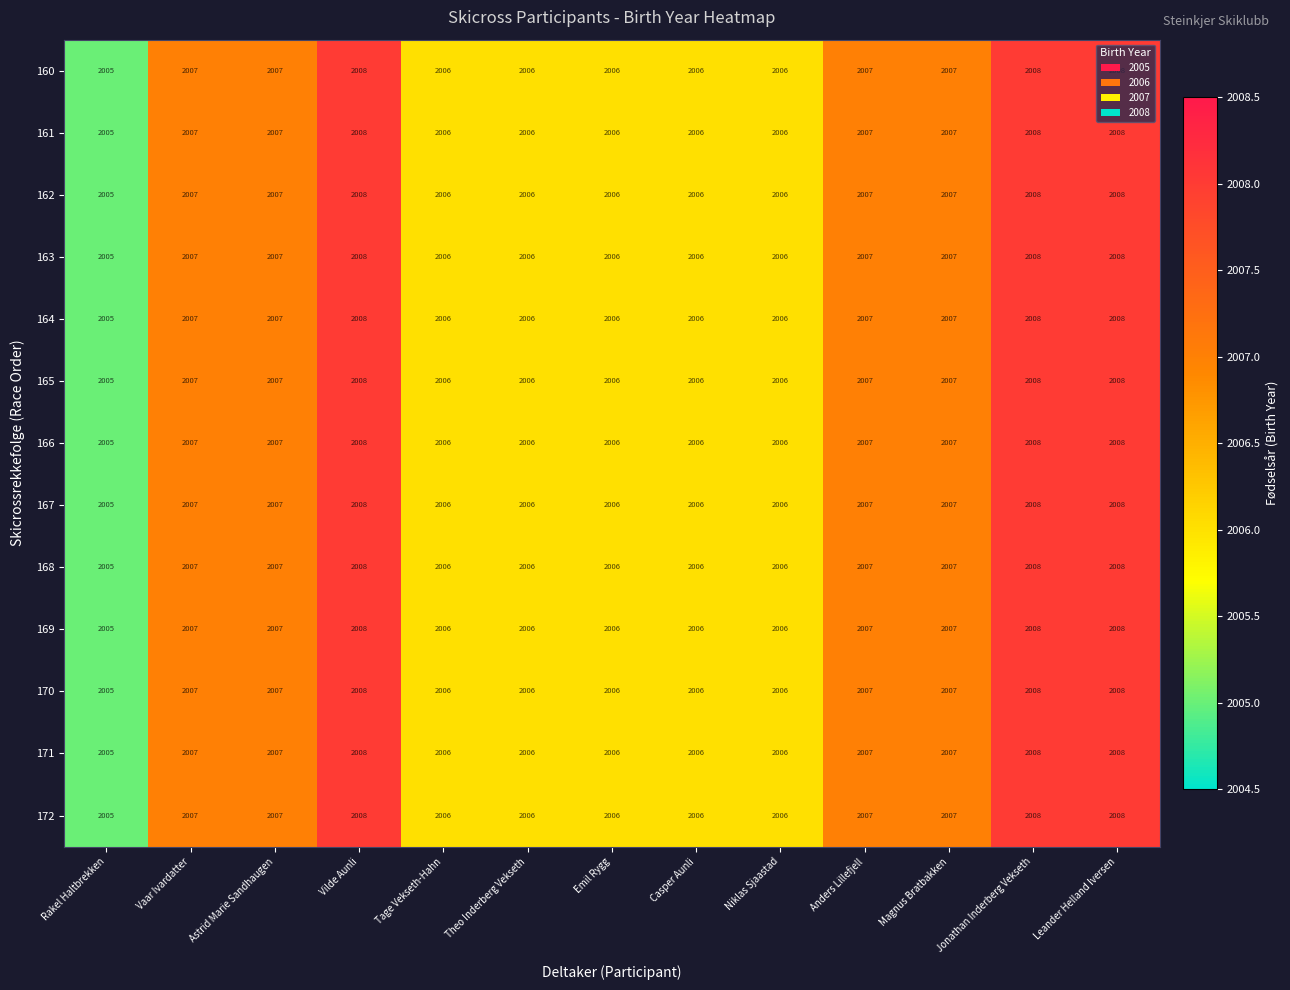

Is it true that 161 equals 2008 at Jonathan Inderberg Vekseth?

True